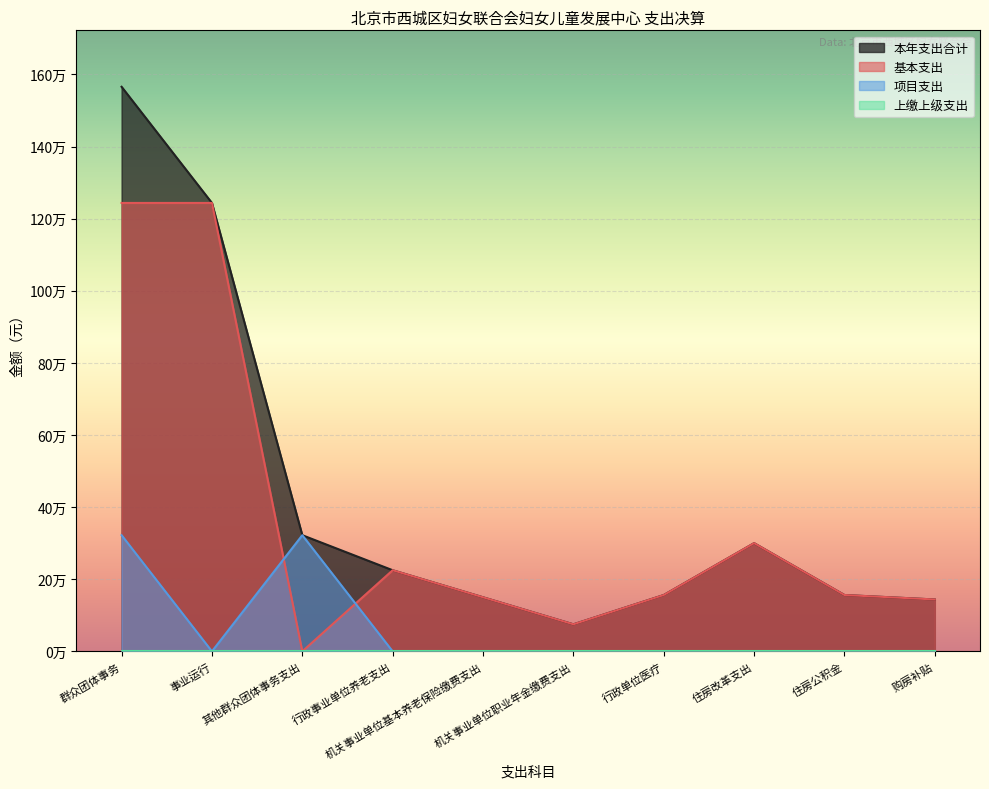

Is the value of 基本支出 at 其他群众团体事务支出 greater than the value of 项目支出 at 购房补贴?

No